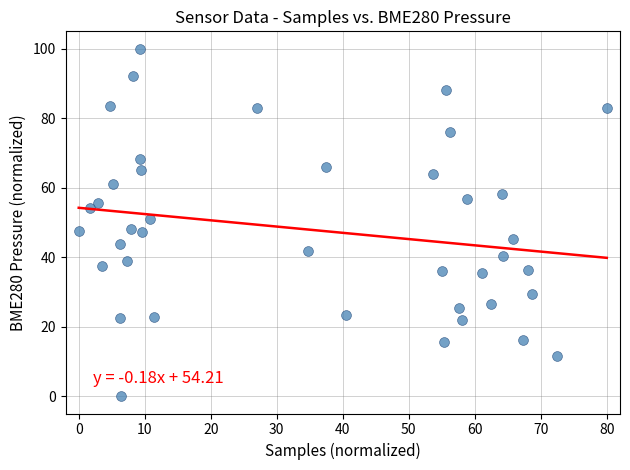

What is the range of X values (max minus min)?

80.0